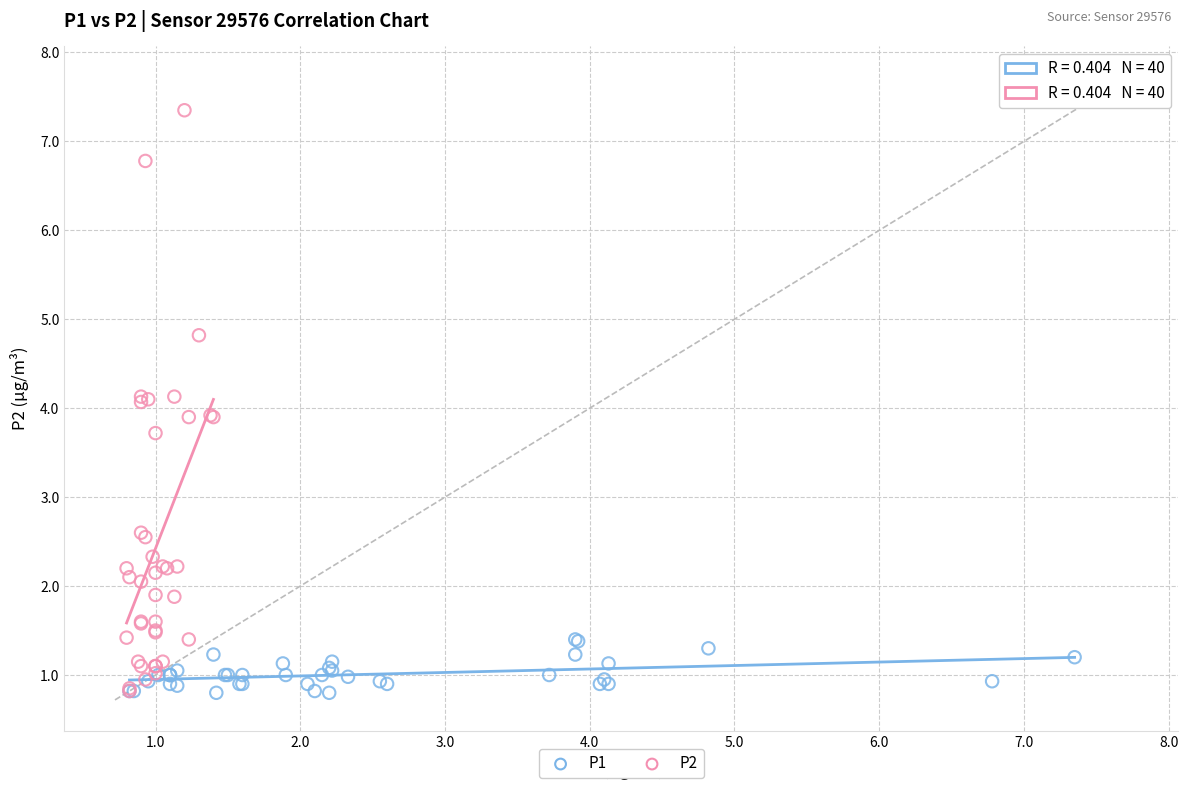

Which series has the widest spread of Y values?

P2